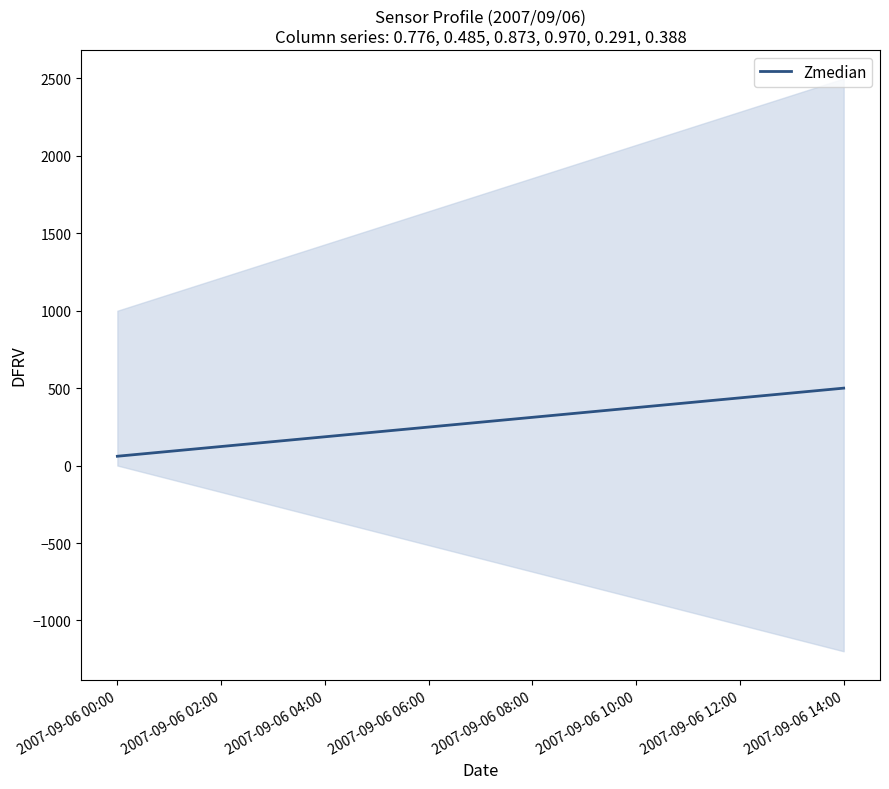

Is it true that Zmedian equals 122.1 at 2007-09-06 10:00?

False